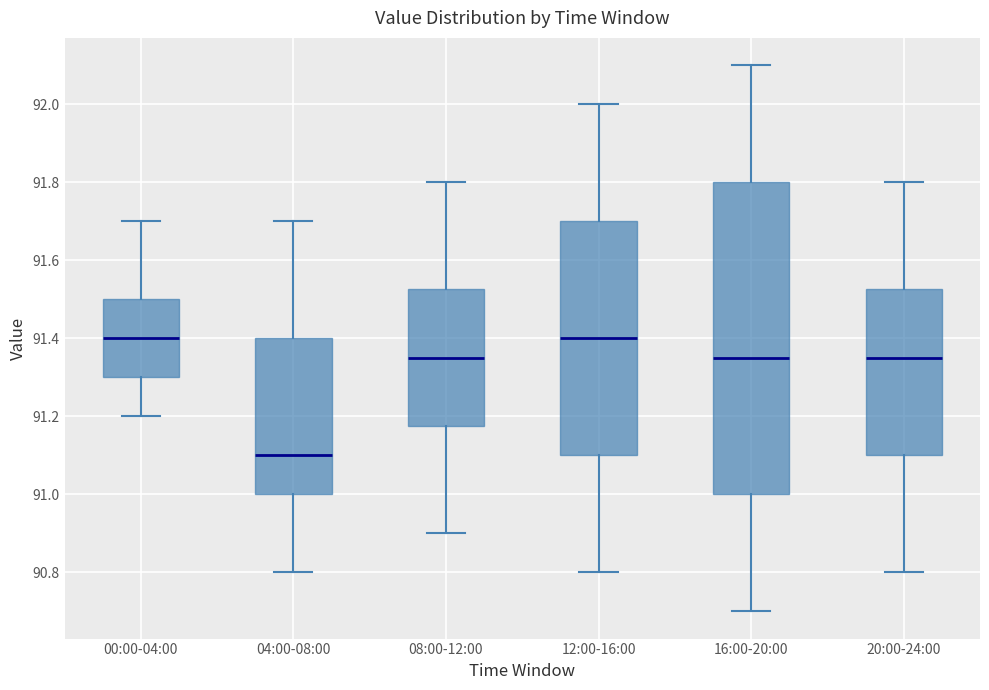

Reading left to right, read every box against the y-axis: the position of its median line, the range the box covers, and the ends of its whiskers. The values are not printed on the chart, so give them approximately, as read against the axis.

00:00-04:00: median 91.40, box 91.30 to 91.50, whiskers 91.20 to 91.70
04:00-08:00: median 91.10, box 91.00 to 91.40, whiskers 90.80 to 91.70
08:00-12:00: median 91.36, box 91.18 to 91.52, whiskers 90.90 to 91.80
12:00-16:00: median 91.40, box 91.10 to 91.70, whiskers 90.80 to 92.00
16:00-20:00: median 91.36, box 91.00 to 91.80, whiskers 90.70 to 92.10
20:00-24:00: median 91.36, box 91.10 to 91.52, whiskers 90.80 to 91.80